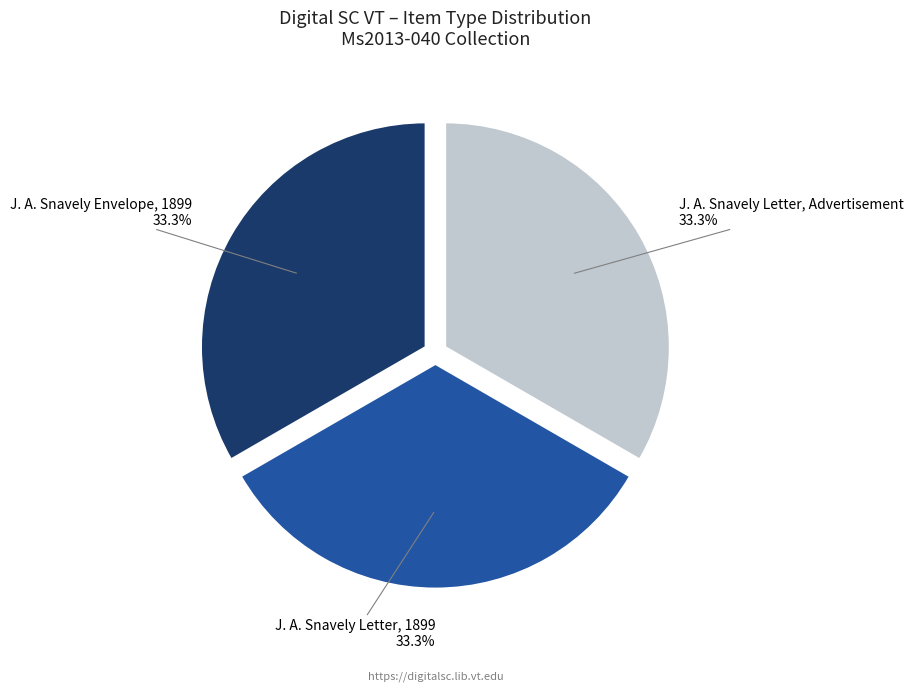

What percentage is NOT represented by J. A. Snavely Envelope, 1899?

66.7%